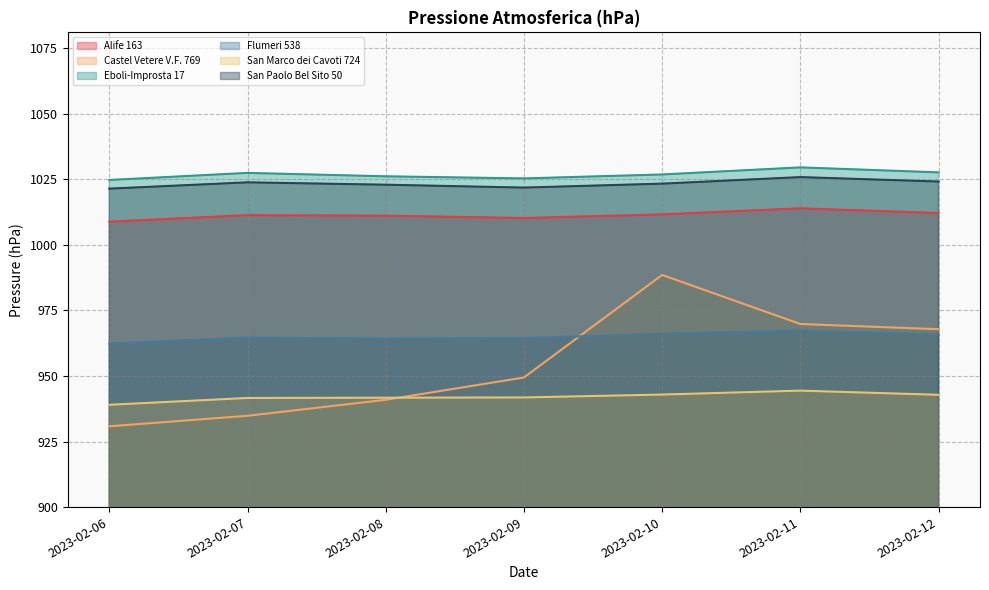

Reading right to left, transcribe all the data shown in this chart.

Alife 163: 1012.1	1013.9	1011.6	1010.2	1011.1	1011.3	1008.8
Castel Vetere V.F. 769: 967.8	969.8	988.5	949.4	940.9	934.8	930.8
Eboli-Improsta 17: 1027.6	1029.5	1026.8	1025.3	1026.1	1027.4	1024.7
Flumeri 538: 965.8	967.3	966.1	964.4	964.2	964.6	962.3
San Marco dei Cavoti 724: 942.8	944.4	942.9	941.8	941.7	941.6	939.0
San Paolo Bel Sito 50: 1024.1	1025.8	1023.3	1021.8	1022.9	1023.8	1021.4